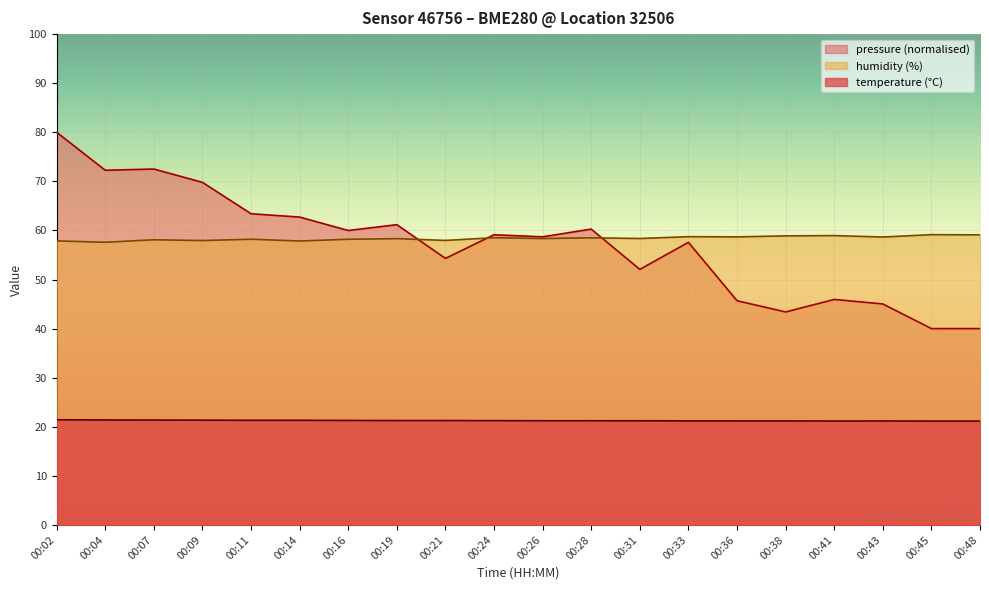

List the series in order of their peak value, lowest first.

temperature (°C), humidity (%), pressure (normalised)